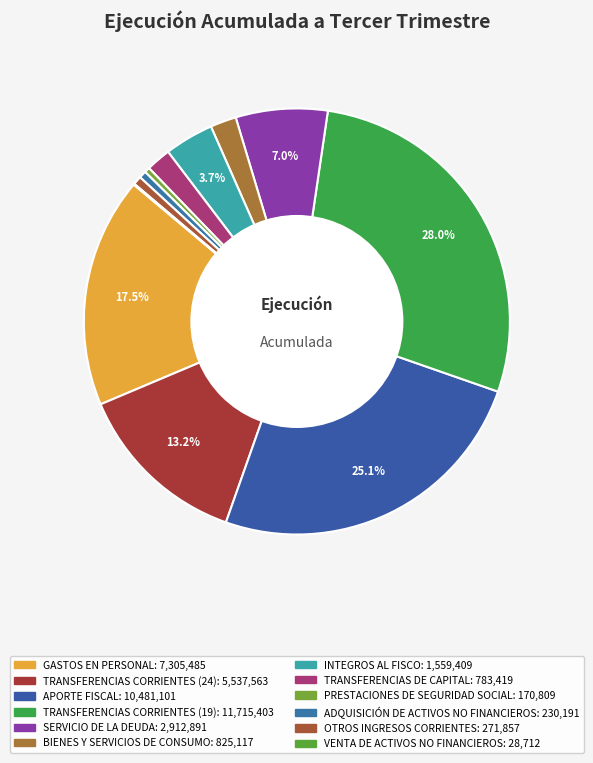

What is the total percentage of PRESTACIONES DE SEGURIDAD SOCIAL and SERVICIO DE LA DEUDA?

7.4%